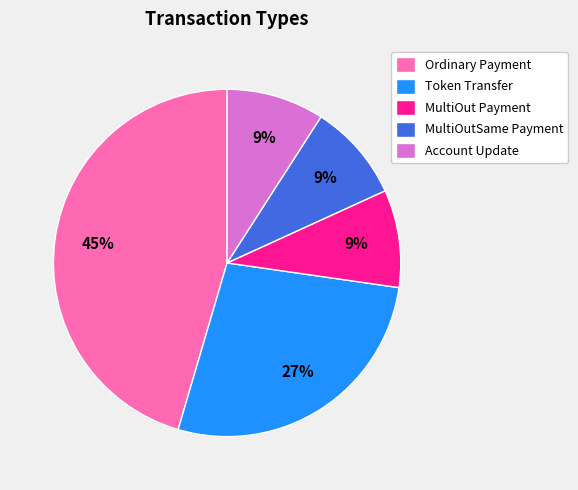

Is the sum of MultiOut Payment and Token Transfer greater than half?

No